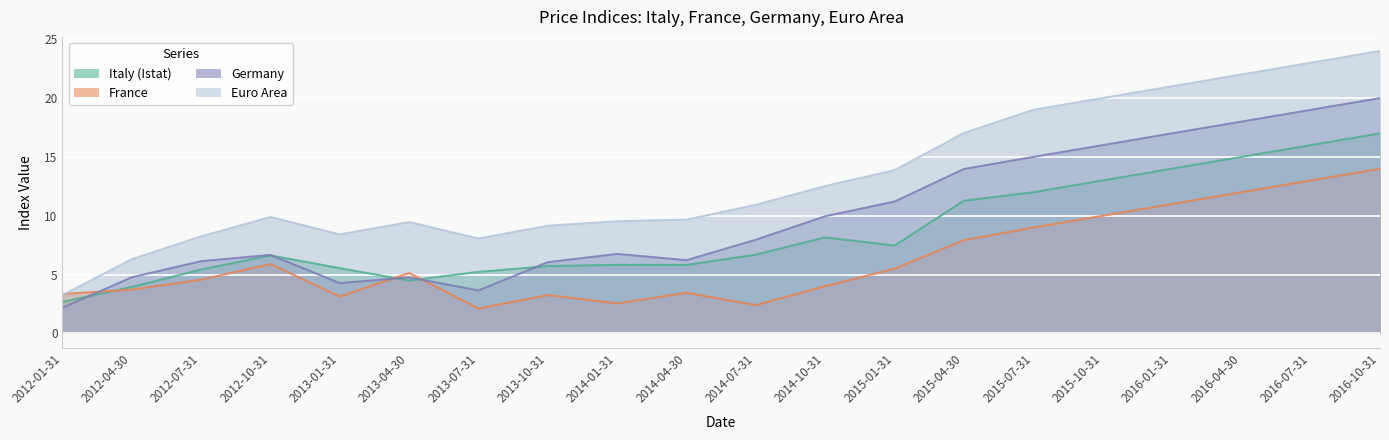

Which label corresponds to the largest value in the chart?

2016-10-31